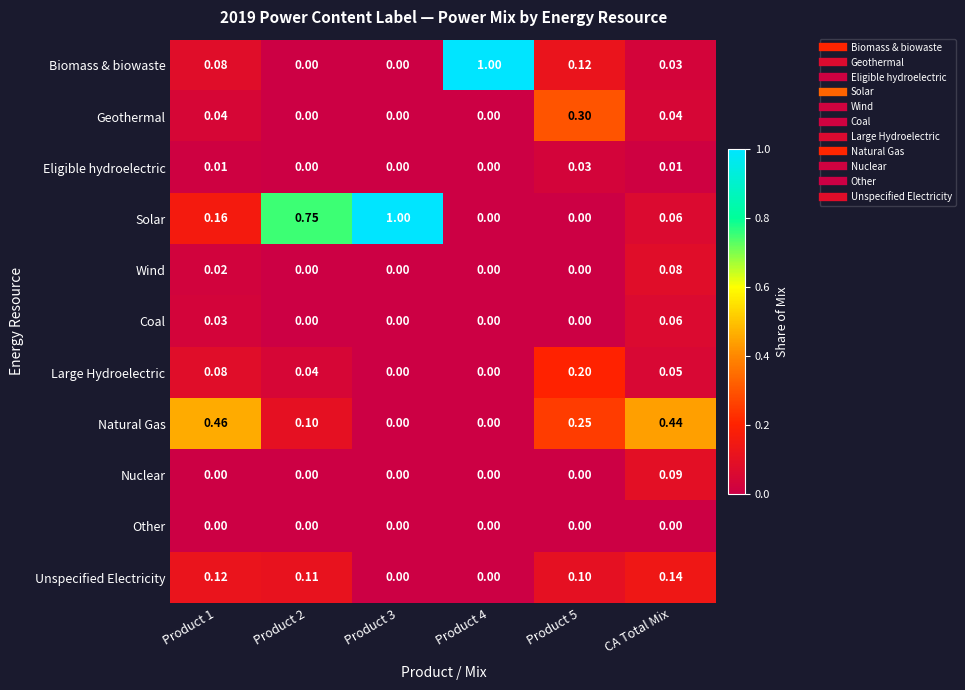

Between Product 1 and Product 2, which series saw the biggest shift?

Solar